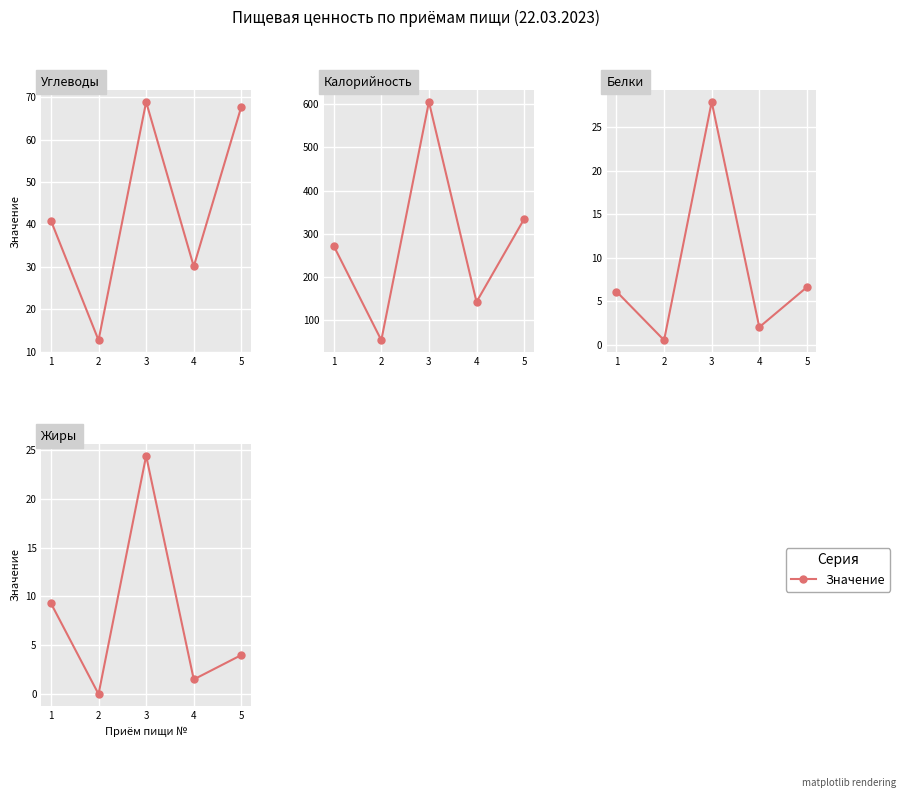

List the series in order of their peak value, lowest first.

Жиры, Белки, Углеводы, Калорийность